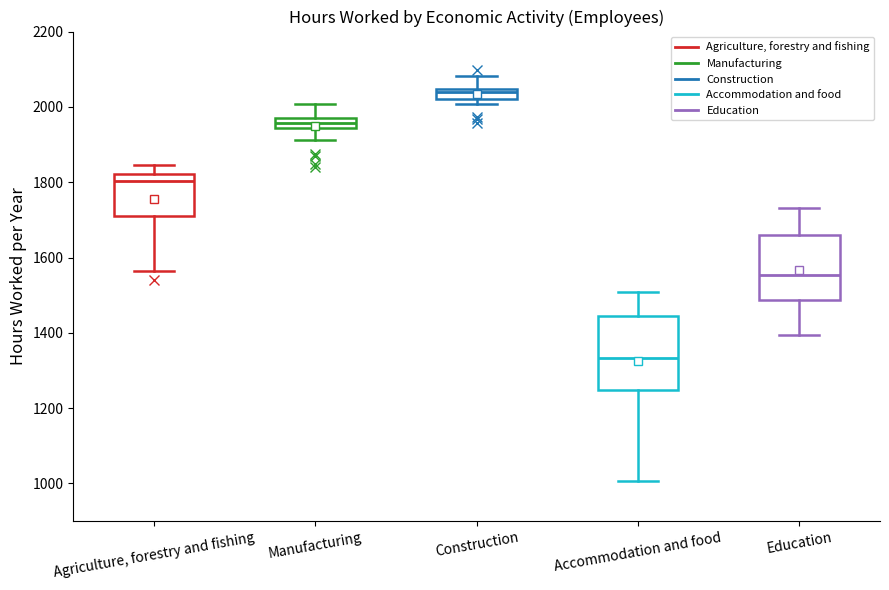

Where is the lower edge of the box for Construction on the y-axis? The values are not printed on the chart, so give them approximately, as read against the axis.

2020